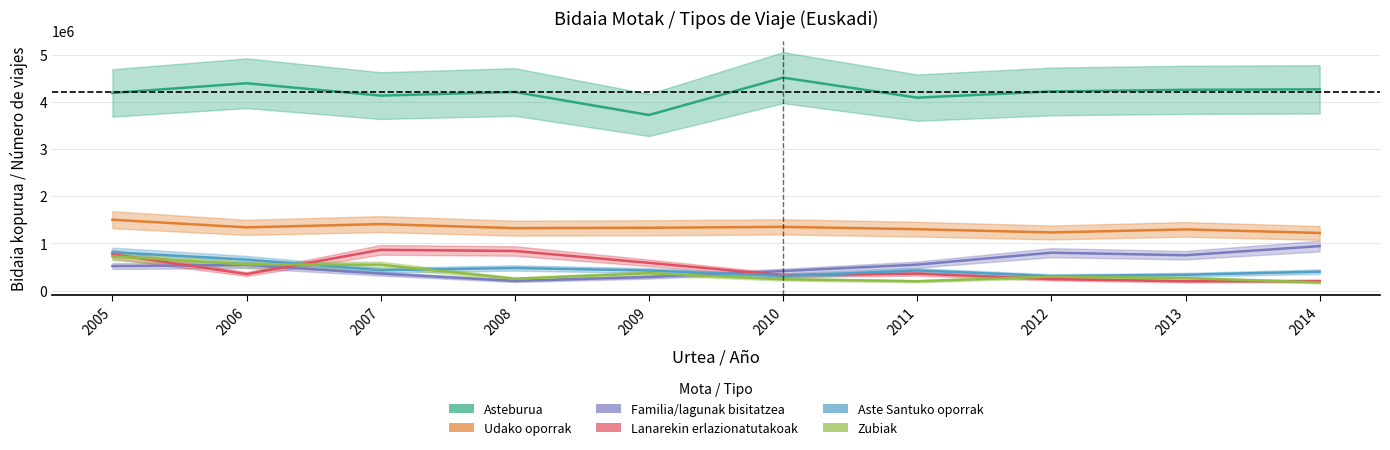

True or false: Aste Santuko oporrak has a value of 145134 at 2008.

False